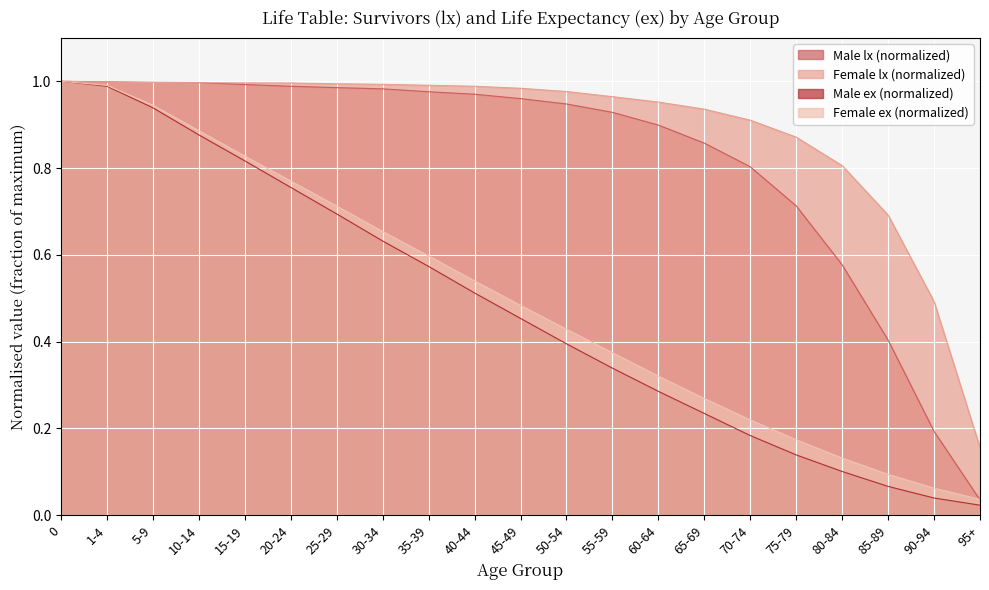

Reading left to right, what are all the values shown in this chart?

Male lx: 1.0	1.0	1.0	1.0	1.0	1.0	1.0	1.0	1.0	1.0	1.0	0.9	0.9	0.9	0.9	0.8	0.7	0.6	0.4	0.2	0.0
Female lx: 1.0	1.0	1.0	1.0	1.0	1.0	1.0	1.0	1.0	1.0	1.0	1.0	1.0	1.0	0.9	0.9	0.9	0.8	0.7	0.5	0.2
Male ex: 1.0	1.0	0.9	0.9	0.8	0.8	0.7	0.6	0.6	0.5	0.5	0.4	0.3	0.3	0.2	0.2	0.1	0.1	0.1	0.0	0.0
Female ex: 1.0	1.0	0.9	0.9	0.8	0.8	0.7	0.7	0.6	0.5	0.5	0.4	0.4	0.3	0.3	0.2	0.2	0.1	0.1	0.1	0.0